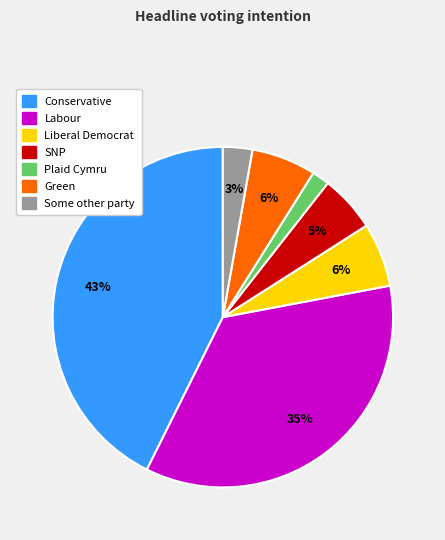

To the nearest percent, what is the average slice percentage?

14%